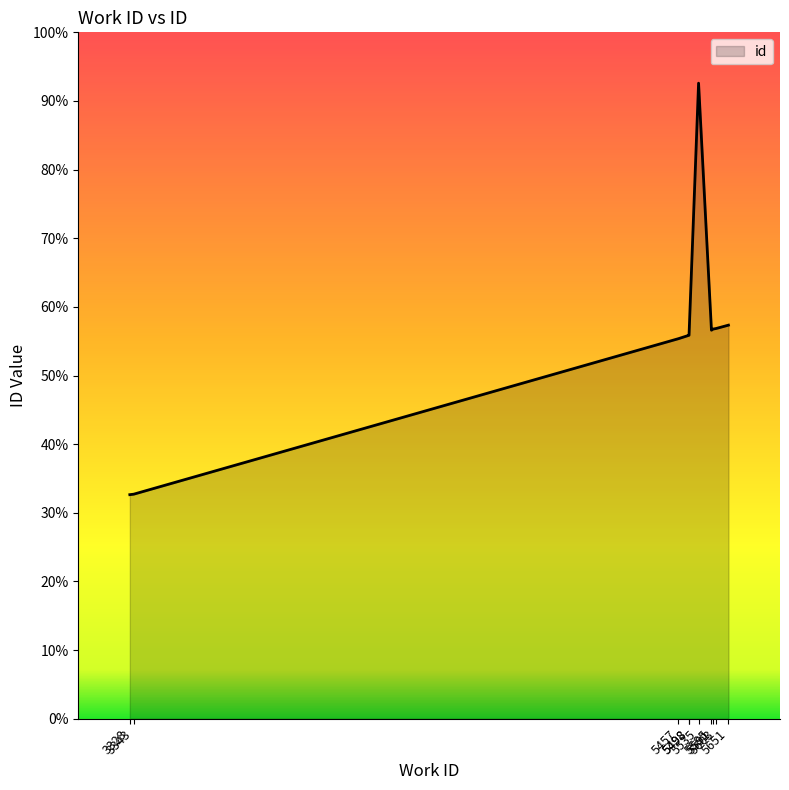

At which label does the data first exceed 14909?

5591